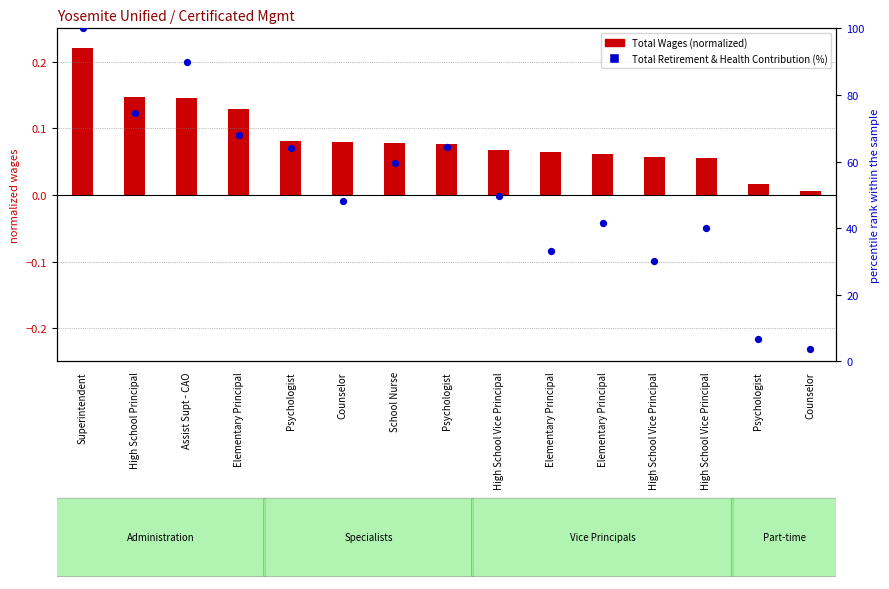

What is the total value across all series at Counselor?

48.4